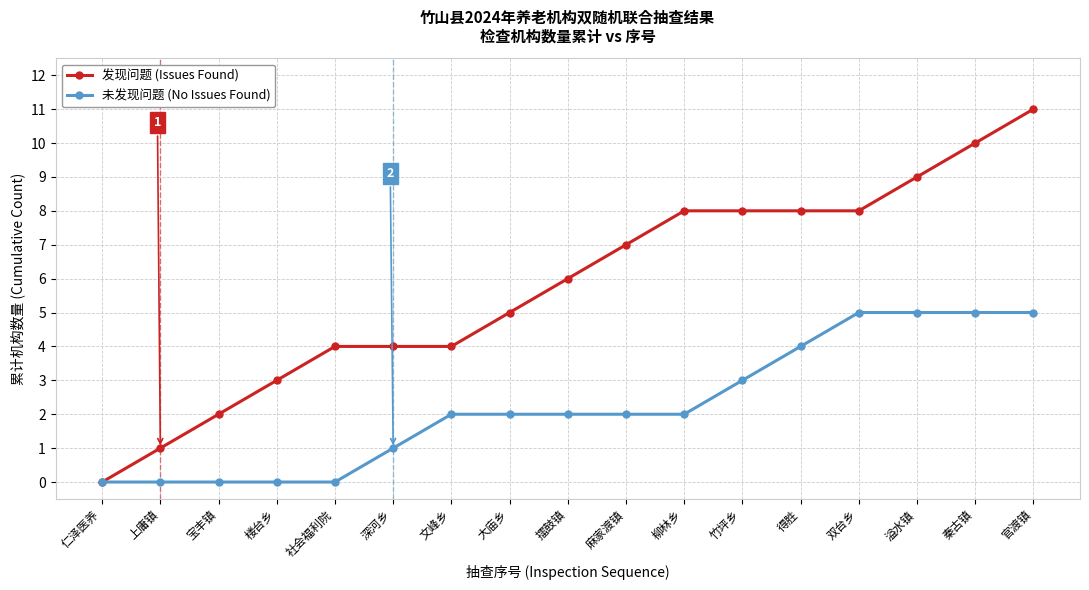

The value of 发现问题 (Issues Found) at 得胜 is 13. True or false?

False